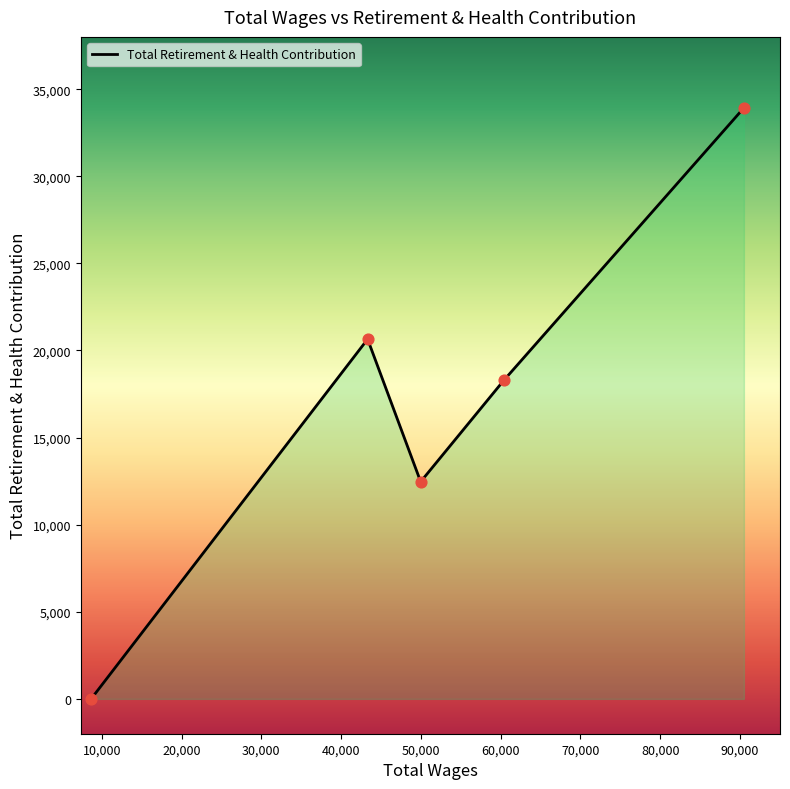

How many interior local peaks (higher than both neighbors) does the data have?

1